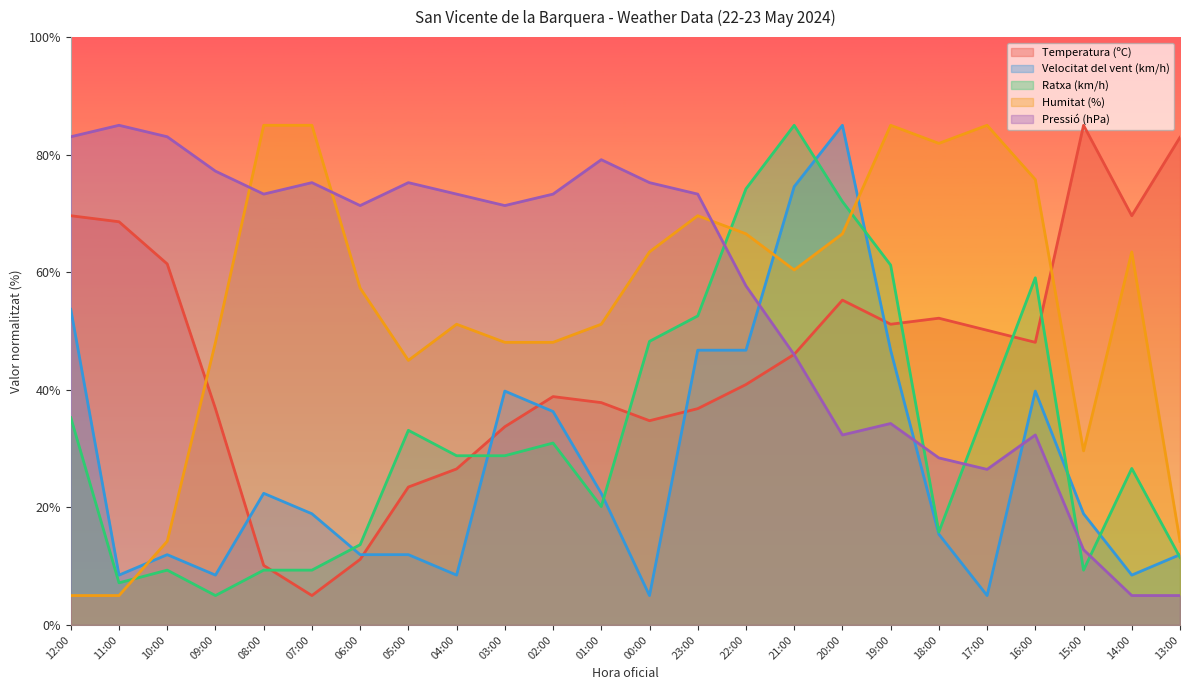

Reading left to right, what are all the values shown in this chart?

Temperatura (ºC): 12:00=69.6	11:00=68.6	10:00=61.4	09:00=36.8	08:00=10.1	07:00=5.0	06:00=11.2	05:00=23.5	04:00=26.5	03:00=33.7	02:00=38.8	01:00=37.8	00:00=34.7	23:00=36.8	22:00=40.9	21:00=46.0	20:00=55.3	19:00=51.2	18:00=52.2	17:00=50.1	16:00=48.1	15:00=85.0	14:00=69.6	13:00=82.9
Velocitat del vent (km/h): 12:00=53.7	11:00=8.5	10:00=12.0	09:00=8.5	08:00=22.4	07:00=18.9	06:00=12.0	05:00=12.0	04:00=8.5	03:00=39.8	02:00=36.3	01:00=22.4	00:00=5.0	23:00=46.7	22:00=46.7	21:00=74.6	20:00=85.0	19:00=46.7	18:00=15.4	17:00=5.0	16:00=39.8	15:00=18.9	14:00=8.5	13:00=12.0
Ratxa (km/h): 12:00=35.3	11:00=7.2	10:00=9.3	09:00=5.0	08:00=9.3	07:00=9.3	06:00=13.6	05:00=33.1	04:00=28.8	03:00=28.8	02:00=30.9	01:00=20.1	00:00=48.2	23:00=52.6	22:00=74.2	21:00=85.0	20:00=72.0	19:00=61.2	18:00=15.8	17:00=37.4	16:00=59.1	15:00=9.3	14:00=26.6	13:00=11.5
Humitat (%): 12:00=5.0	11:00=5.0	10:00=14.2	09:00=48.1	08:00=85.0	07:00=85.0	06:00=57.3	05:00=45.0	04:00=51.2	03:00=48.1	02:00=48.1	01:00=51.2	00:00=63.5	23:00=69.6	22:00=66.5	21:00=60.4	20:00=66.5	19:00=85.0	18:00=81.9	17:00=85.0	16:00=75.8	15:00=29.6	14:00=63.5	13:00=14.2
Pressió (hPa): 12:00=83.0	11:00=85.0	10:00=83.0	09:00=77.2	08:00=73.3	07:00=75.2	06:00=71.3	05:00=75.2	04:00=73.3	03:00=71.3	02:00=73.3	01:00=79.1	00:00=75.2	23:00=73.3	22:00=57.7	21:00=46.0	20:00=32.3	19:00=34.3	18:00=28.4	17:00=26.5	16:00=32.3	15:00=12.8	14:00=5.0	13:00=5.0